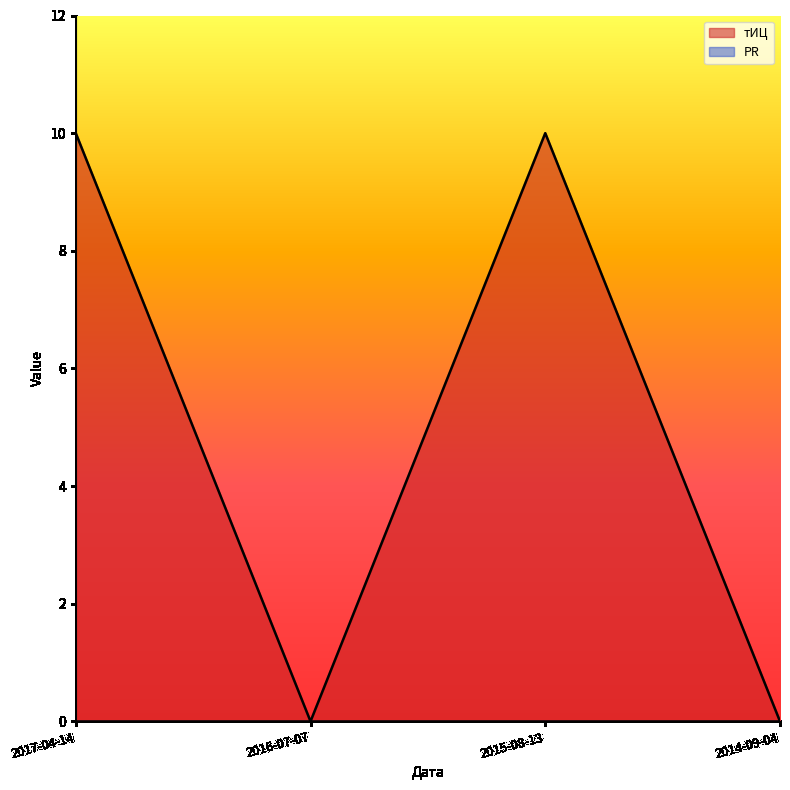

Reading left to right, extract all data points from this chart.

2017-04-14=10	2016-07-07=0	2015-08-13=10	2014-09-04=0